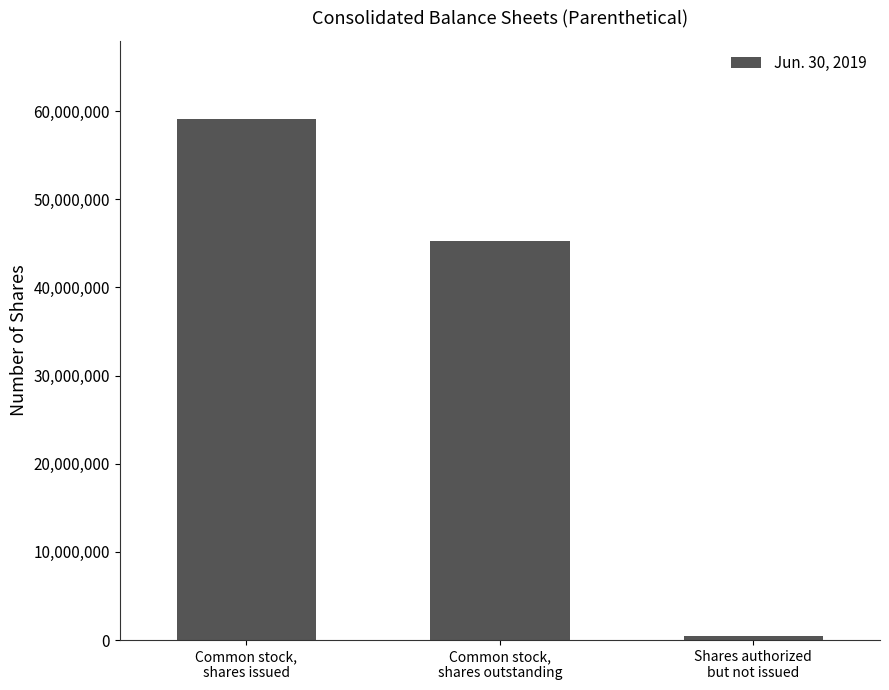

Reading right to left, what are all the values shown in this chart?

Shares authorized
but not issued=504906	Common stock,
shares outstanding=45235533	Common stock,
shares issued=59086236